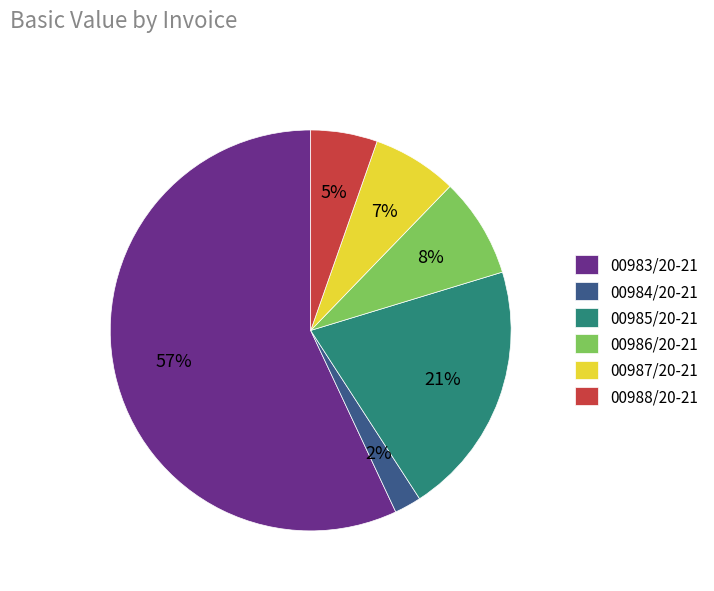

Which has a higher value, 00983/20-21 or 00988/20-21?

00983/20-21